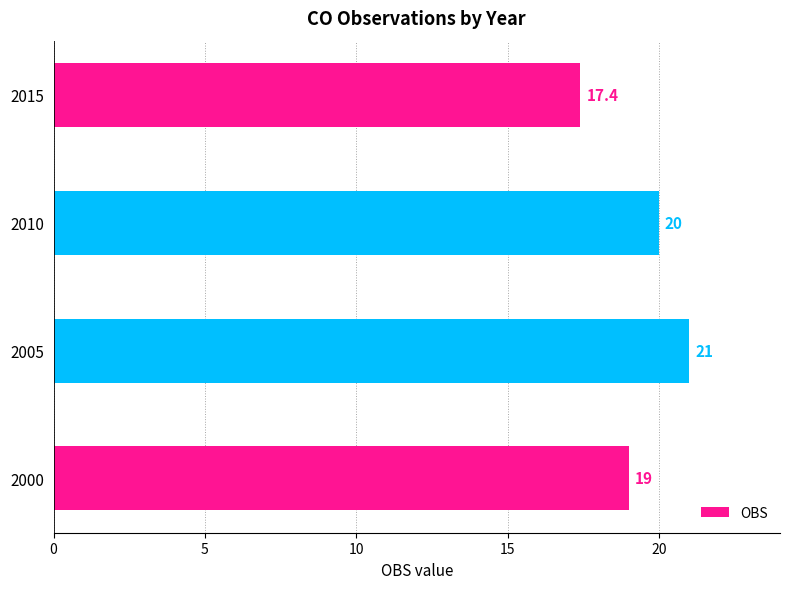

Between 2000 and 2015, which is larger?

2000